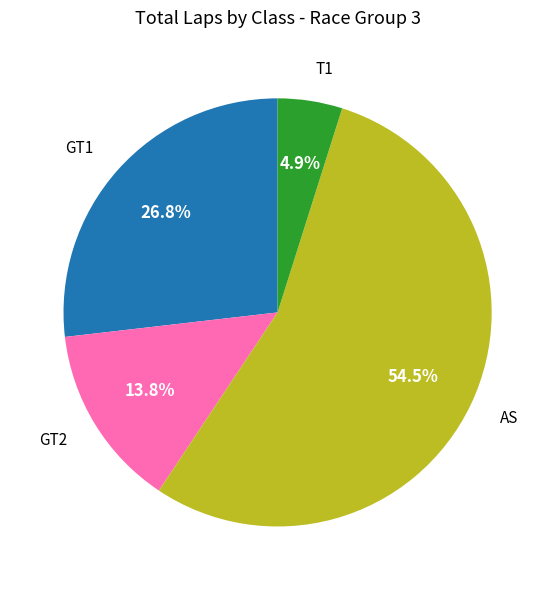

Rank the categories by value from highest to lowest.

AS, GT1, GT2, T1